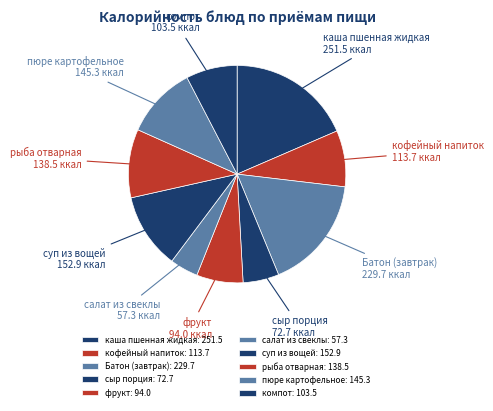

True or false: компот accounts for 13% of the total.

False